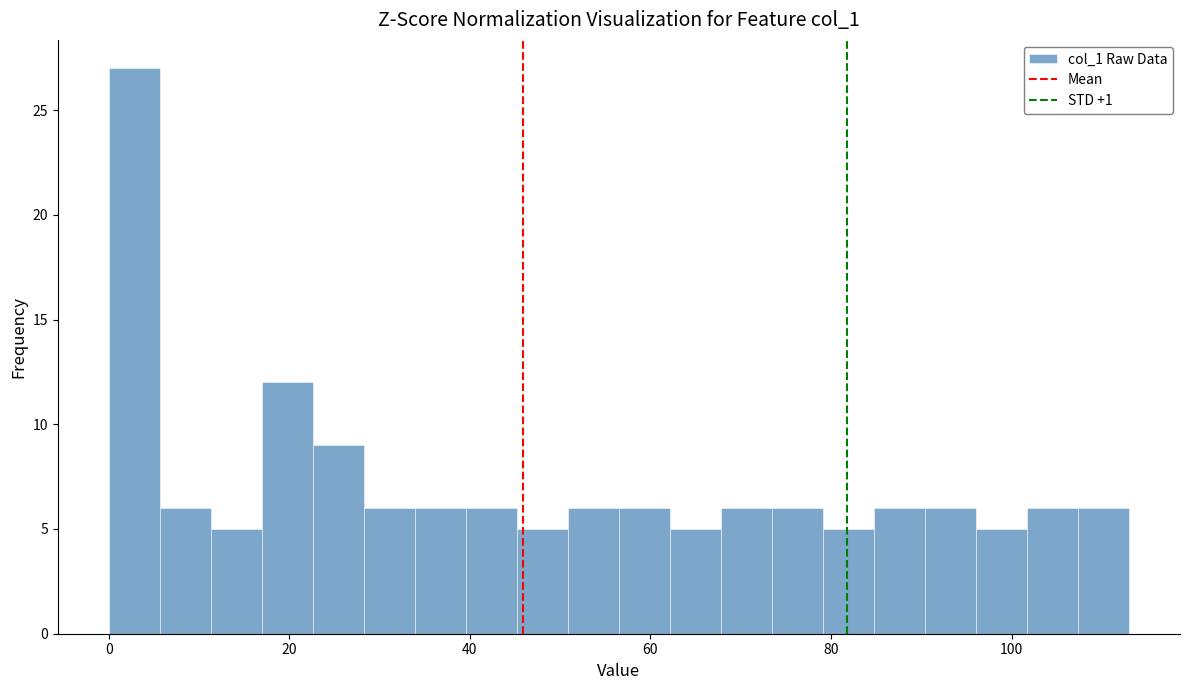

Around what value on the x-axis is the tallest bar? Give the approximate position of its centre, as read against the axis.

2